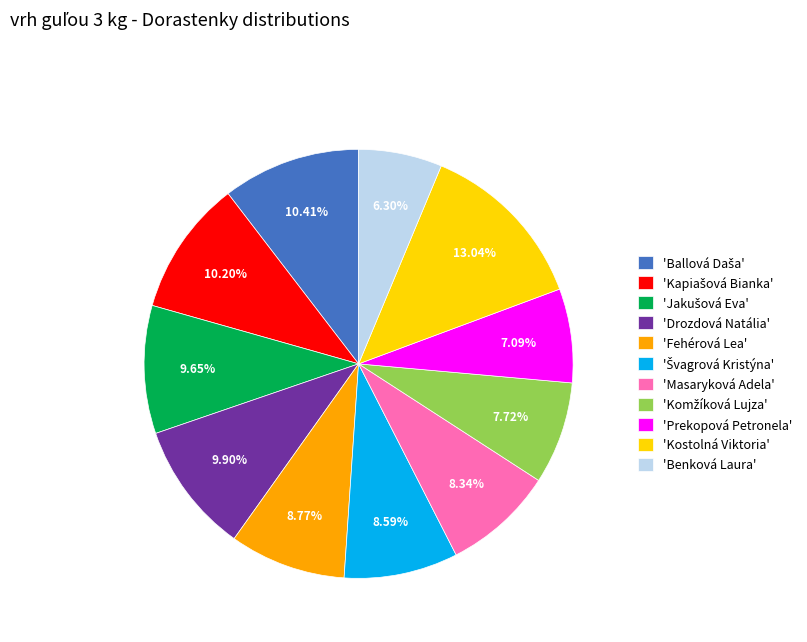

Is there a majority slice in this chart?

No